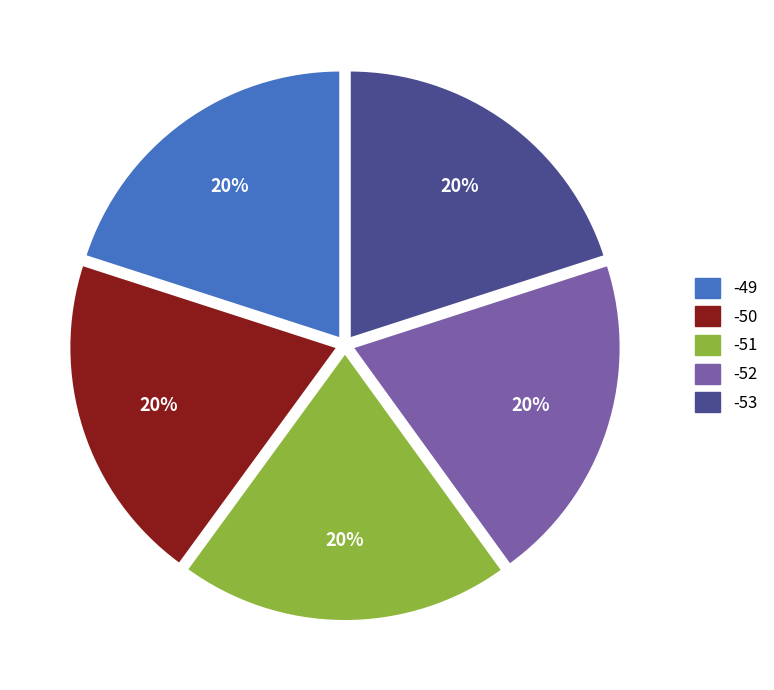

Do -51 and -50 together represent more than half of the pie?

No